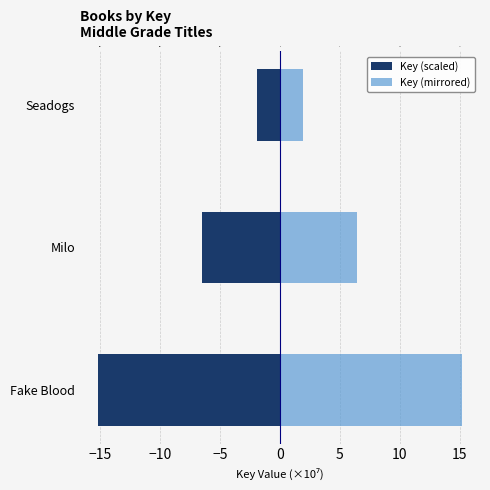

What is the value of the Key (mirrored) bar at the 1st from the left?

15.2